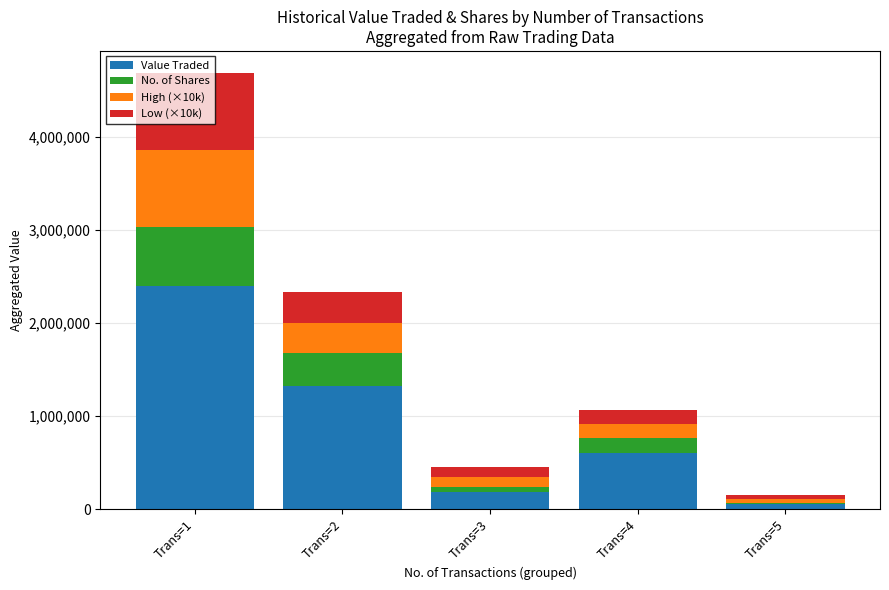

At which label does Value Traded reach its peak?

Trans=1